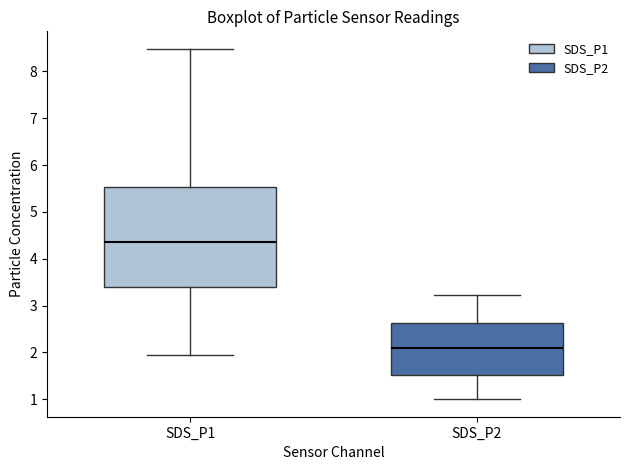

Which box is the tallest, from its lower edge to its upper edge?

SDS_P1